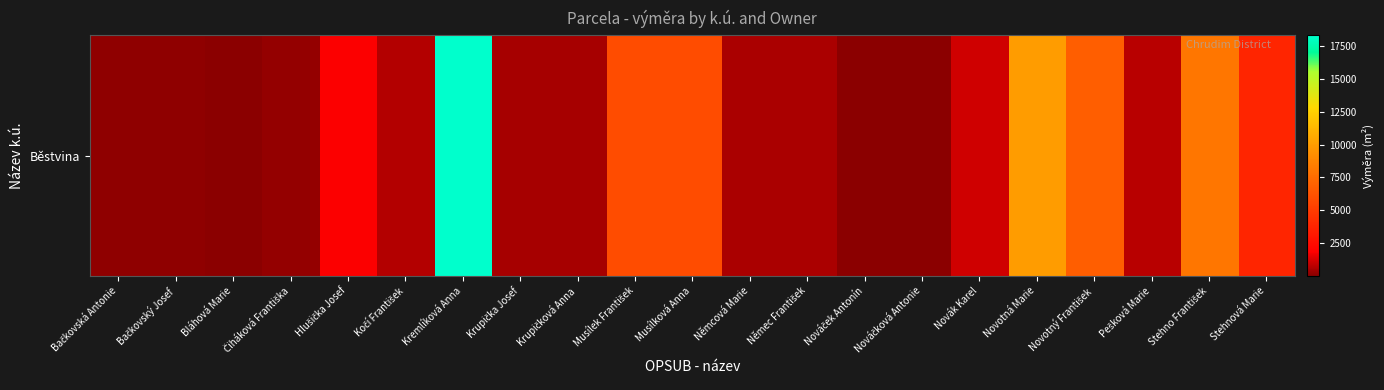

Reading left to right, list all the values displayed in this chart.

Bačkovská Antonie=104	Bačkovský Josef=104	Bláhová Marie=77	Čiháková Františka=226	Hlušička Josef=1875	Kočí František=704	Kremlíková Anna=18272	Krupička Josef=489	Krupičková Anna=489	Musílek František=5892	Musílková Anna=5892	Němcová Marie=567	Němec František=567	Nováček Antonín=26	Nováčková Antonie=26	Novák Karel=1098	Novotná Marie=9998	Novotný František=6830	Pešková Marie=789	Stehno František=8010	Stehnová Marie=3852